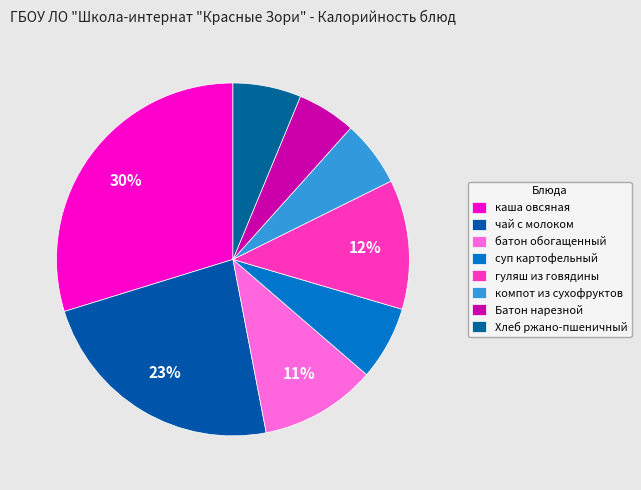

To the nearest percent, what is the average slice percentage?

12%